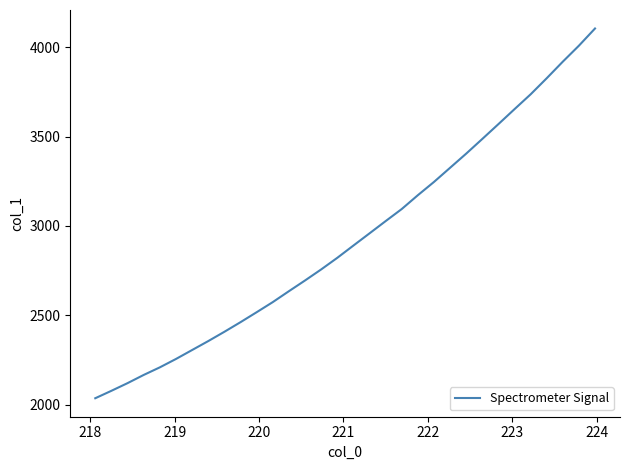

How many series are shown in this chart?

1